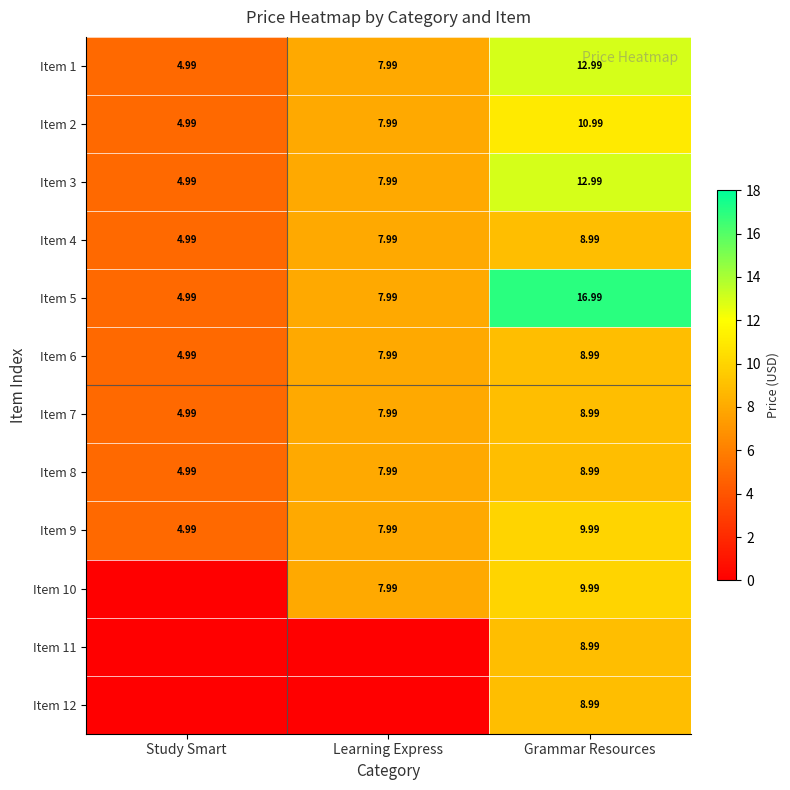

Is the value of Item 3 at Grammar Resources greater than the value of Item 8 at Study Smart?

Yes